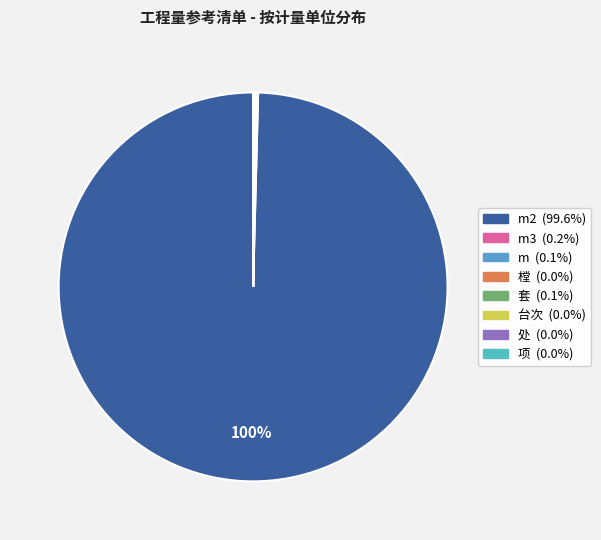

Which slice is the smallest?

台次